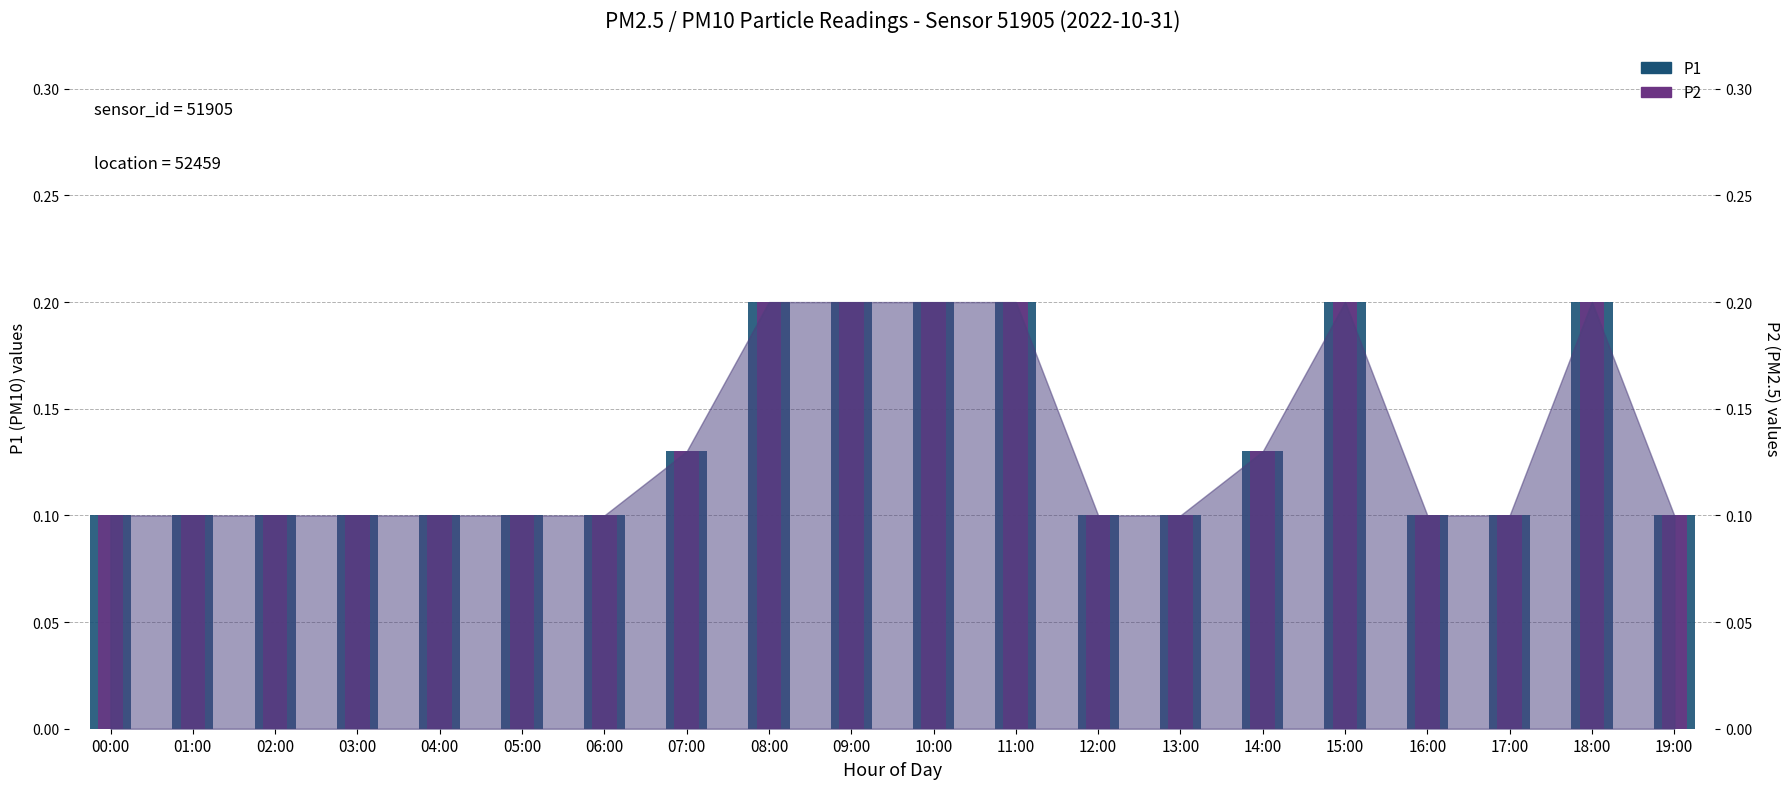

Reading right to left, transcribe all the data shown in this chart.

P1: 19:00=0.1	18:00=0.2	17:00=0.1	16:00=0.1	15:00=0.2	14:00=0.1	13:00=0.1	12:00=0.1	11:00=0.2	10:00=0.2	09:00=0.2	08:00=0.2	07:00=0.1	06:00=0.1	05:00=0.1	04:00=0.1	03:00=0.1	02:00=0.1	01:00=0.1	00:00=0.1
P2: 19:00=0.1	18:00=0.2	17:00=0.1	16:00=0.1	15:00=0.2	14:00=0.1	13:00=0.1	12:00=0.1	11:00=0.2	10:00=0.2	09:00=0.2	08:00=0.2	07:00=0.1	06:00=0.1	05:00=0.1	04:00=0.1	03:00=0.1	02:00=0.1	01:00=0.1	00:00=0.1